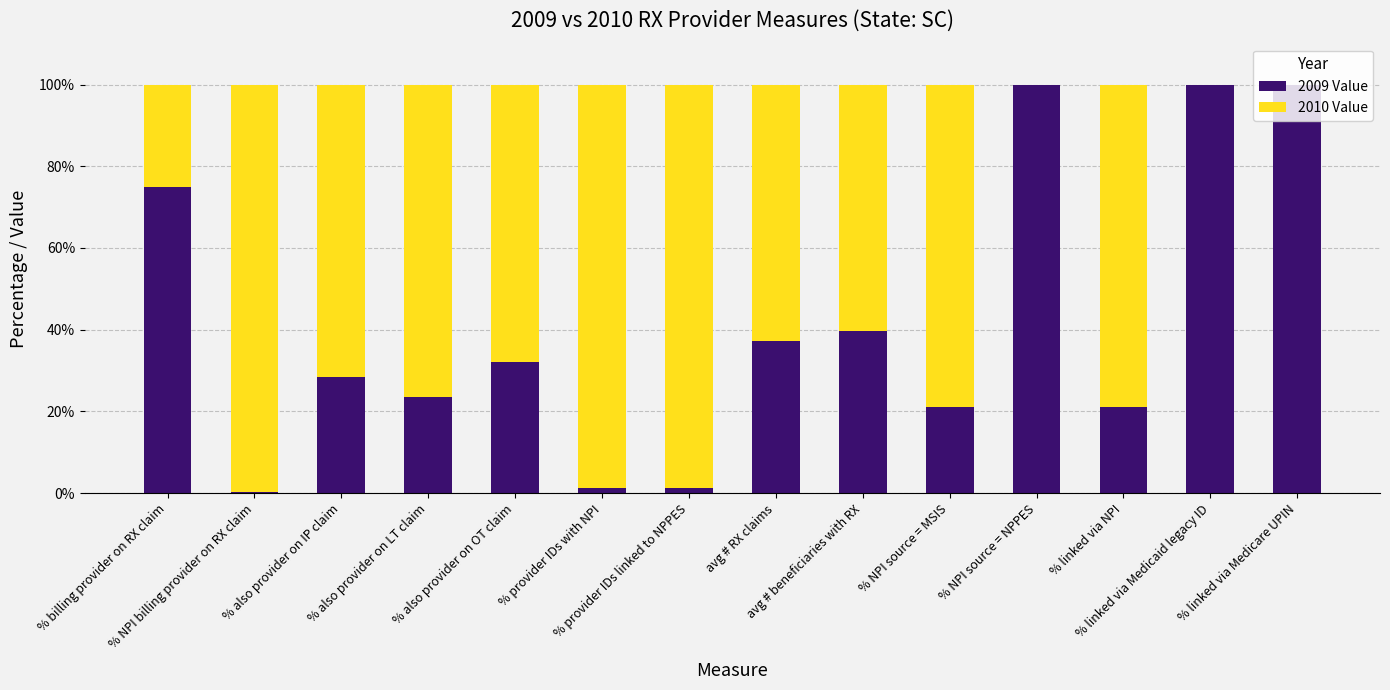

What is the highest value of the 2009 Value series?

100.0